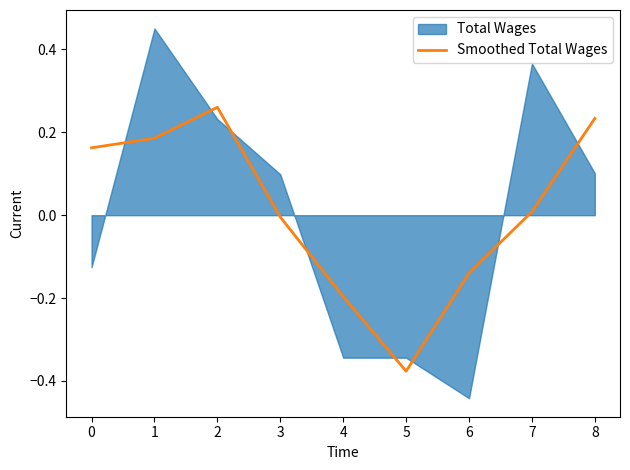

The Smoothed Total Wages series shows -0.2 at 6. True or false?

False